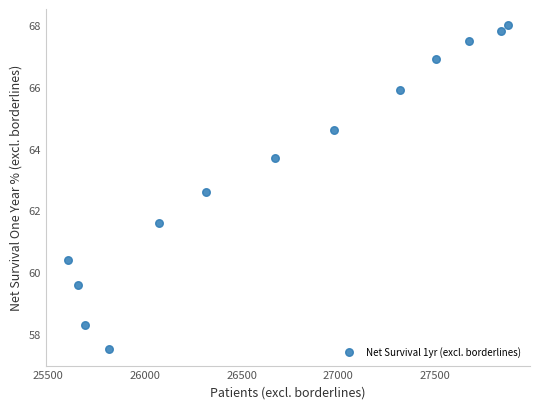

What is the range of X values (max minus min)?

2274.0